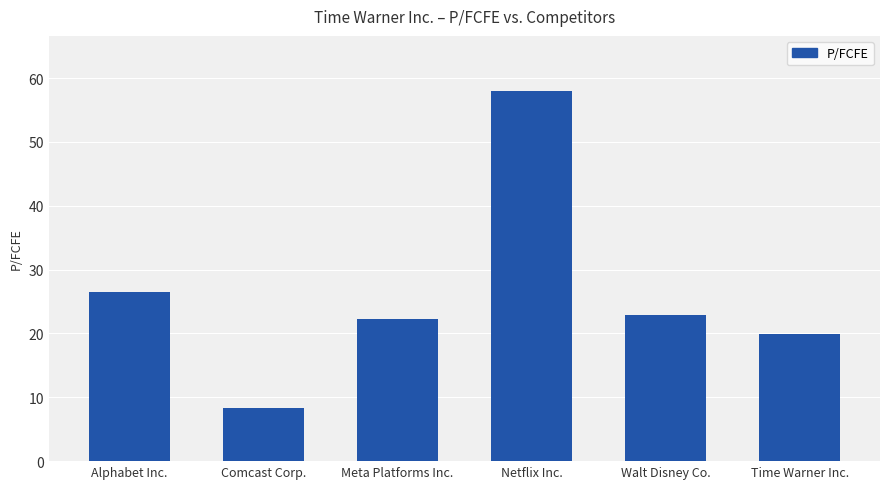

The chart shows a value of 20.0 at Time Warner Inc.. True or false?

True